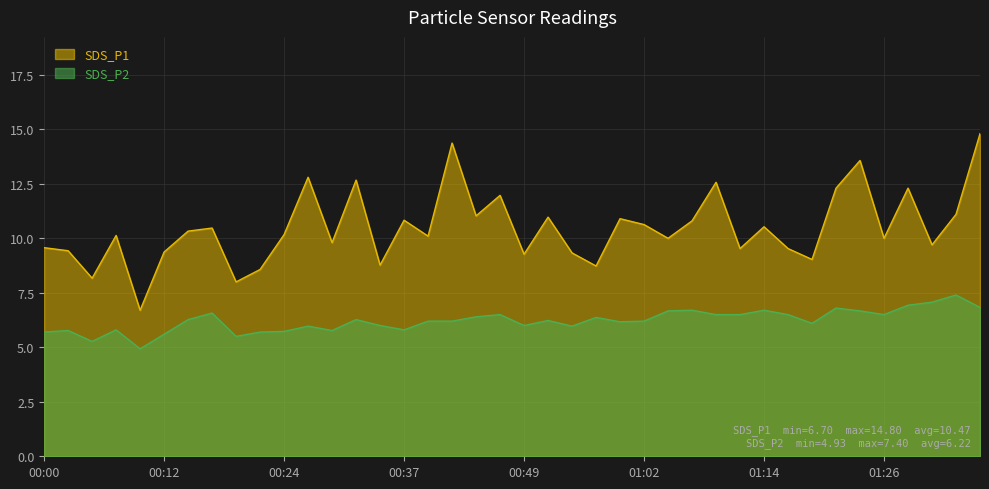

At which label does SDS_P2 reach its minimum?

00:10